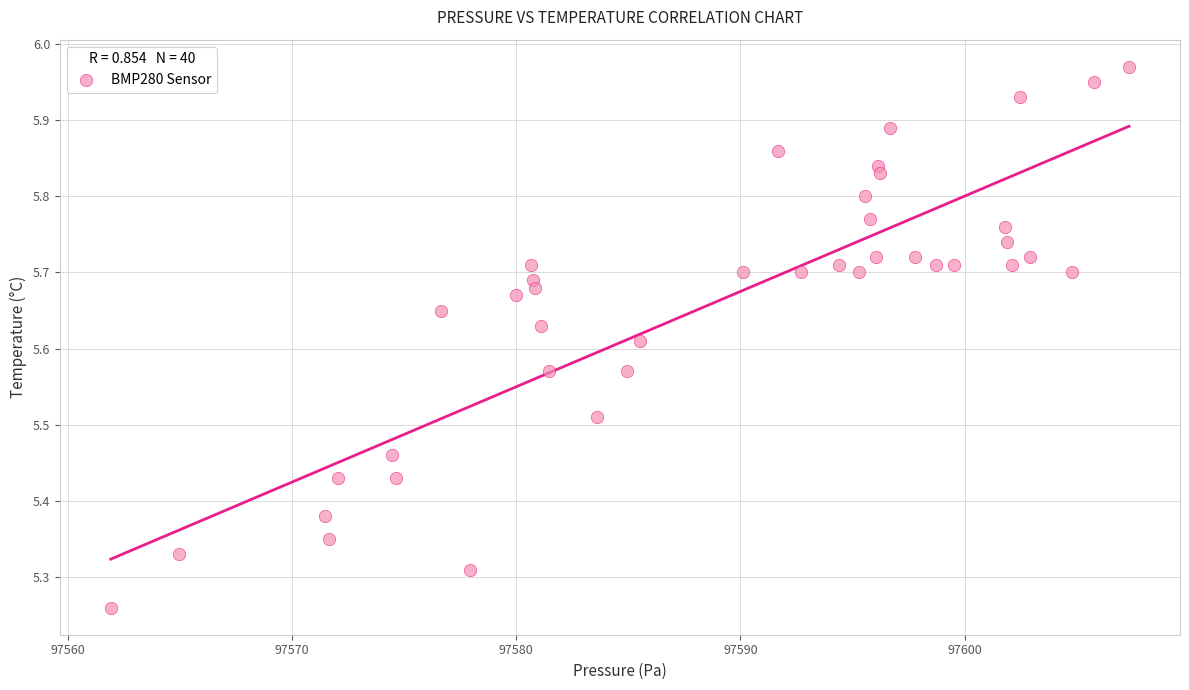

What is the range of X values (max minus min)?

45.4